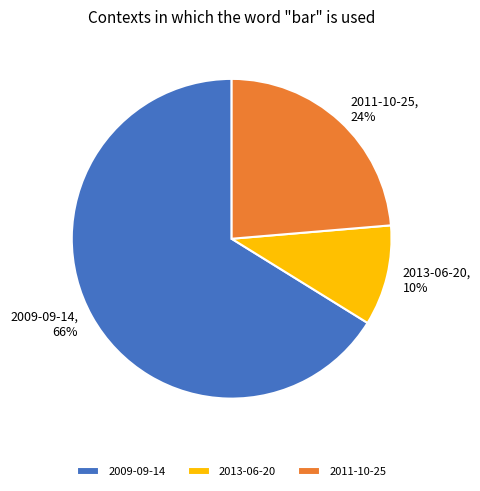

True or false: 2013-06-20 accounts for 10% of the total.

True